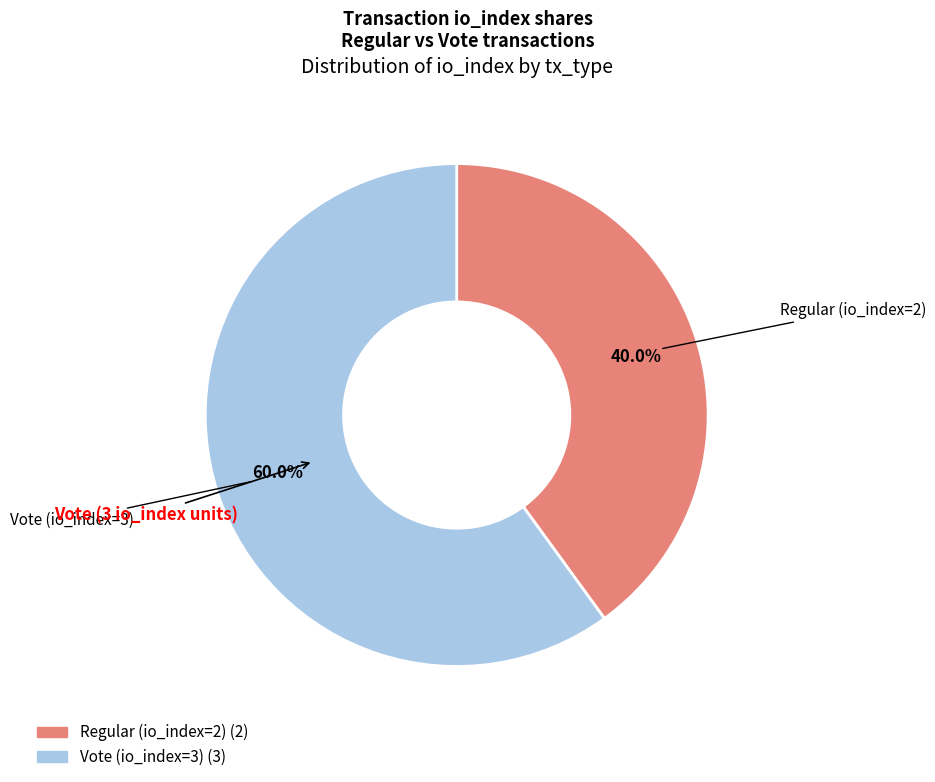

What percentage is NOT represented by Vote (io_index=3)?

40.0%